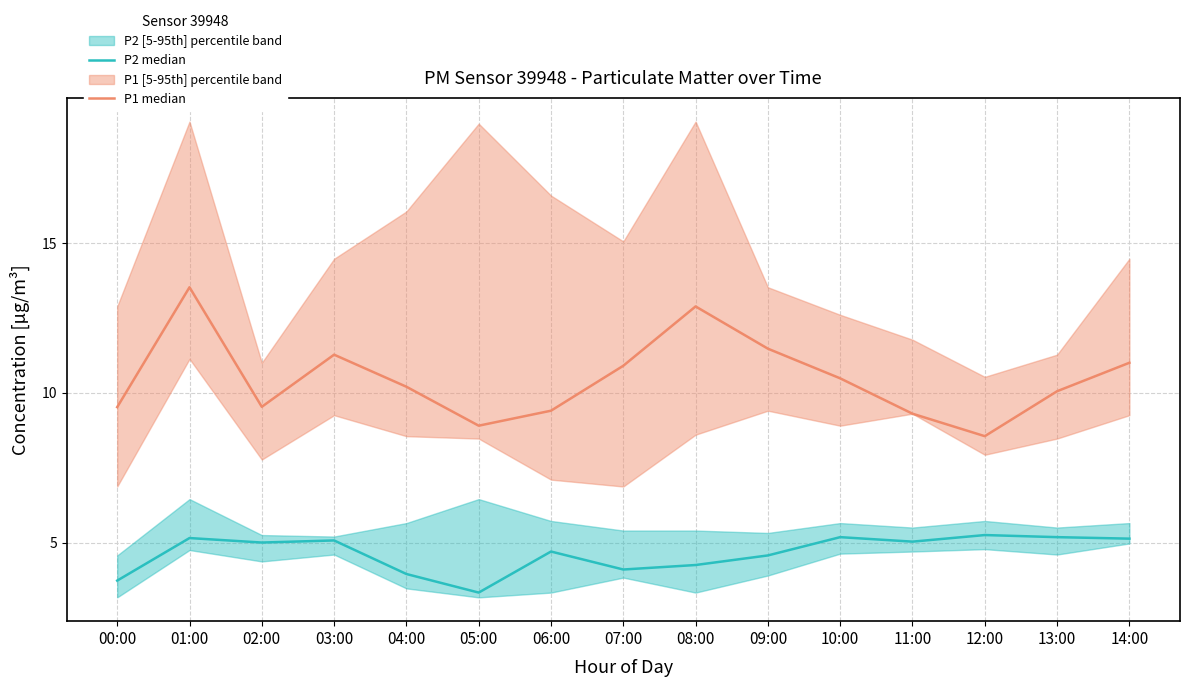

How many categories are shown in the chart?

15